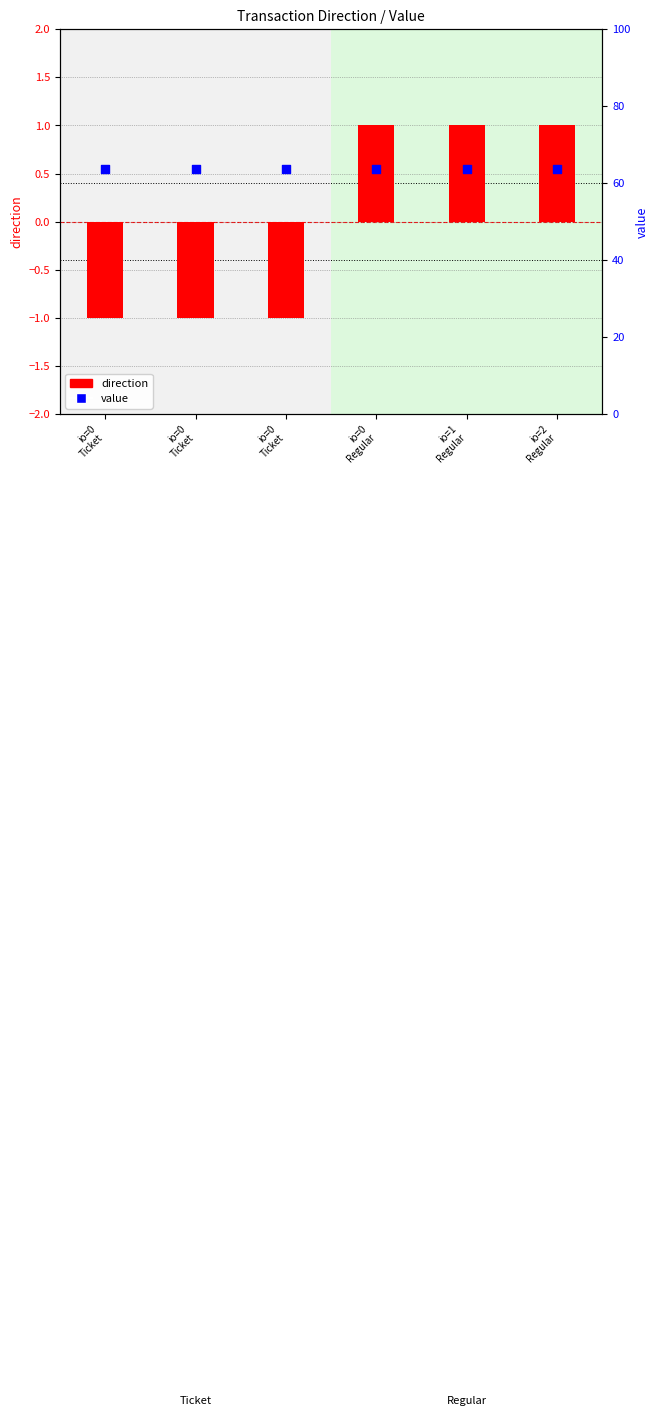

At which category is the sum across all series the highest?

io=0
Regular